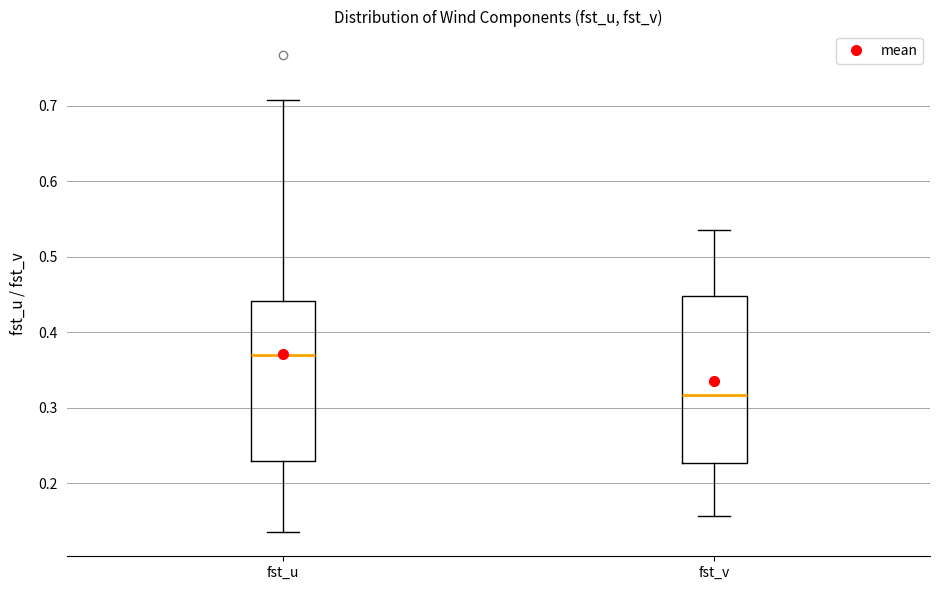

Which box is the tallest, from its lower edge to its upper edge?

fst_v